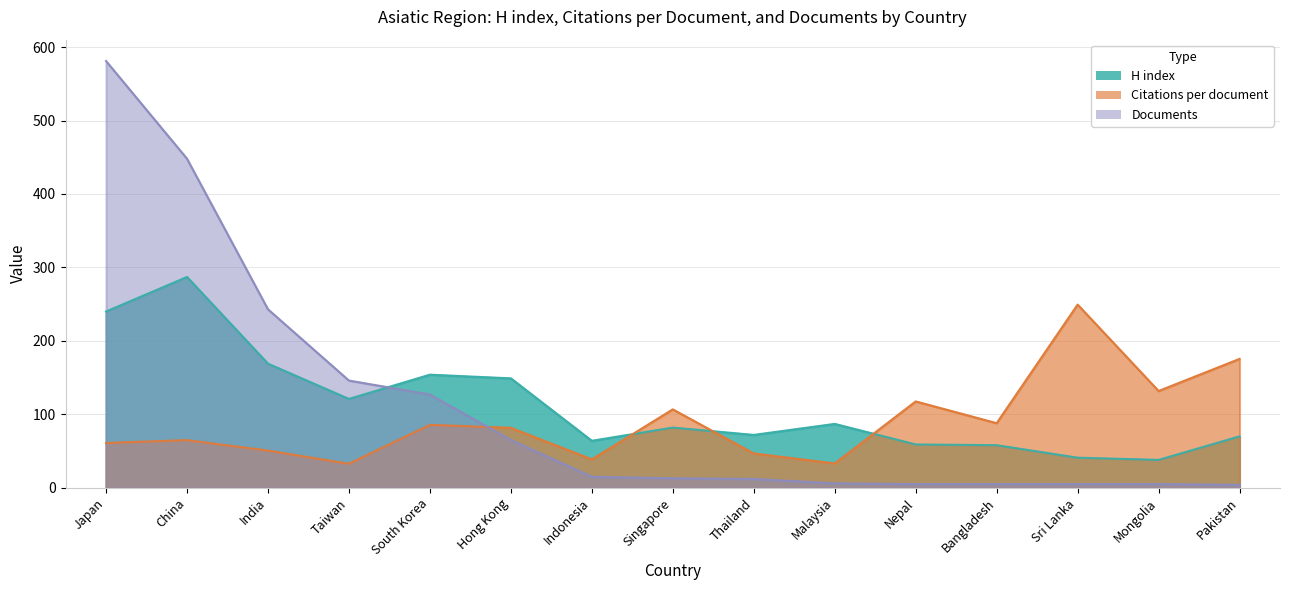

True or false: Citations per document has a value of 61.0 at Japan.

True